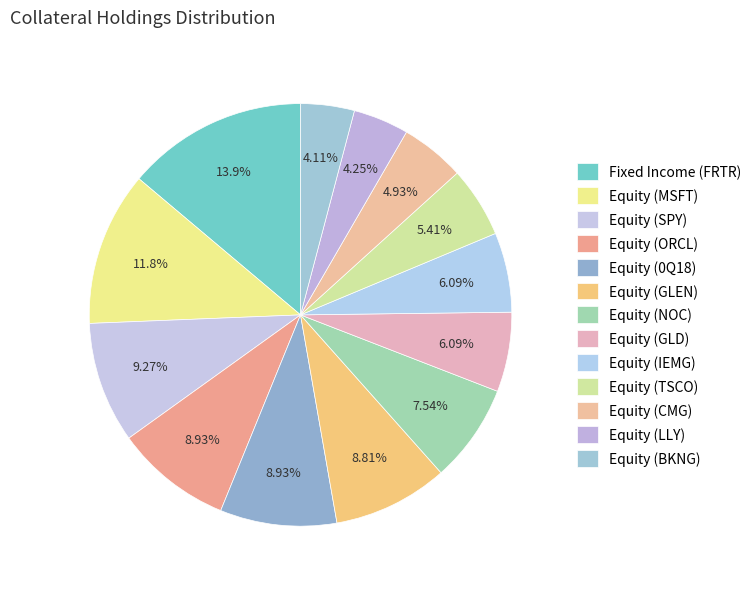

How many slices are in this pie chart?

13